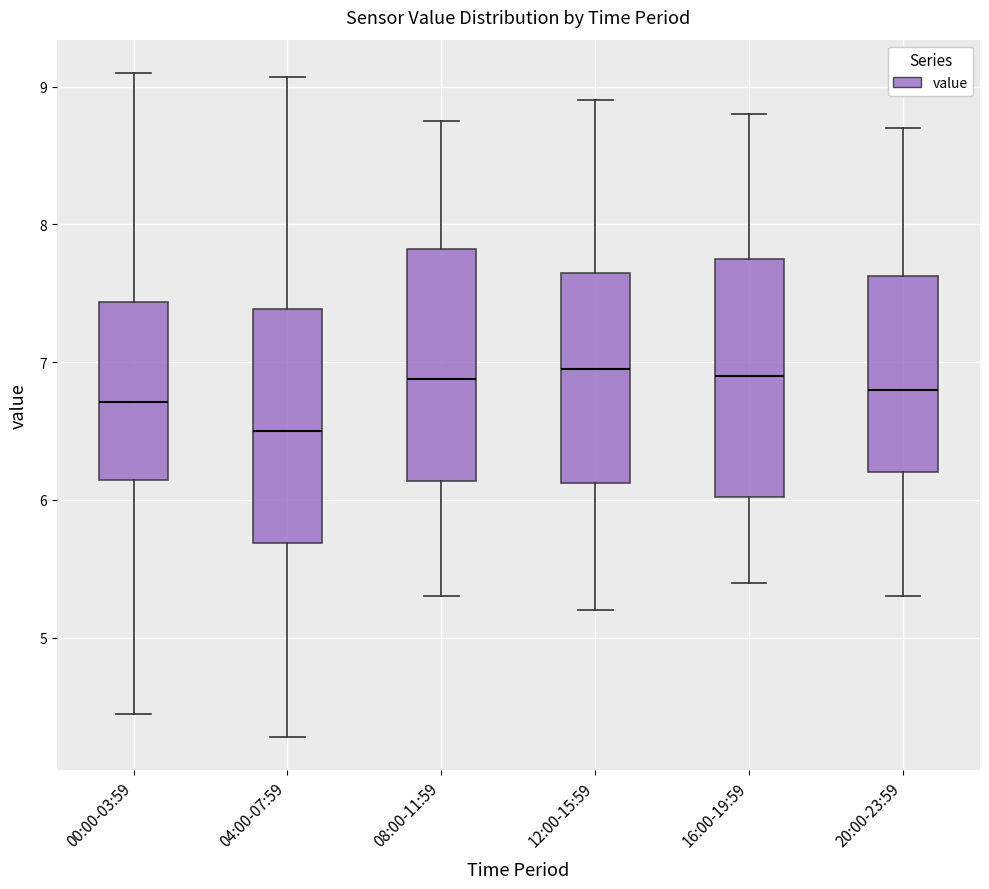

Where does the upper whisker of the box for 20:00-23:59 end on the y-axis? The values are not printed on the chart, so give them approximately, as read against the axis.

8.7